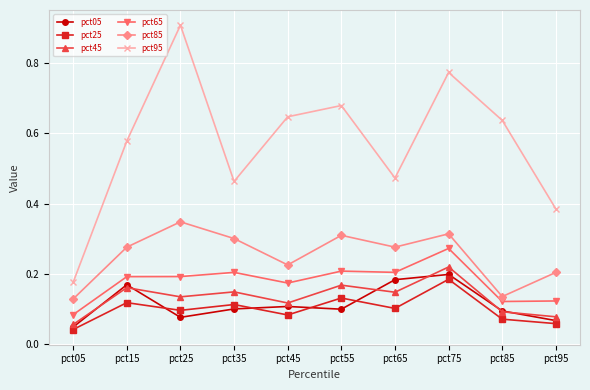

Which series has the widest spread of values?

pct95